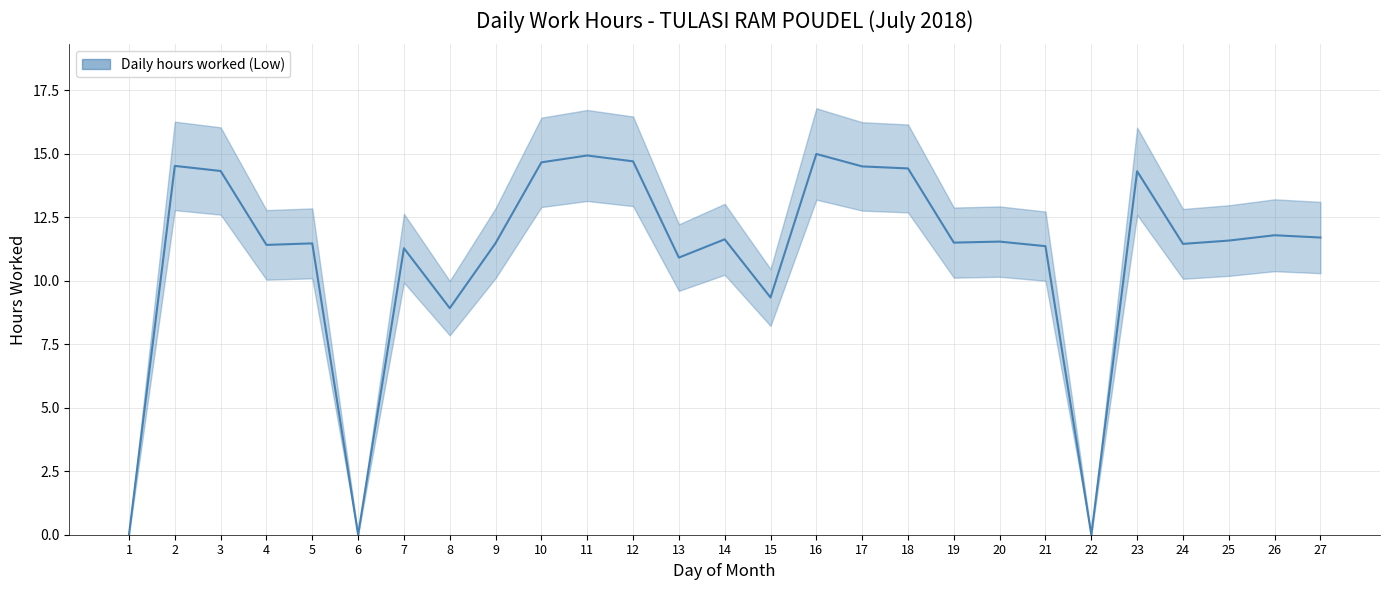

What is the difference between the second highest and second lowest values?

14.9